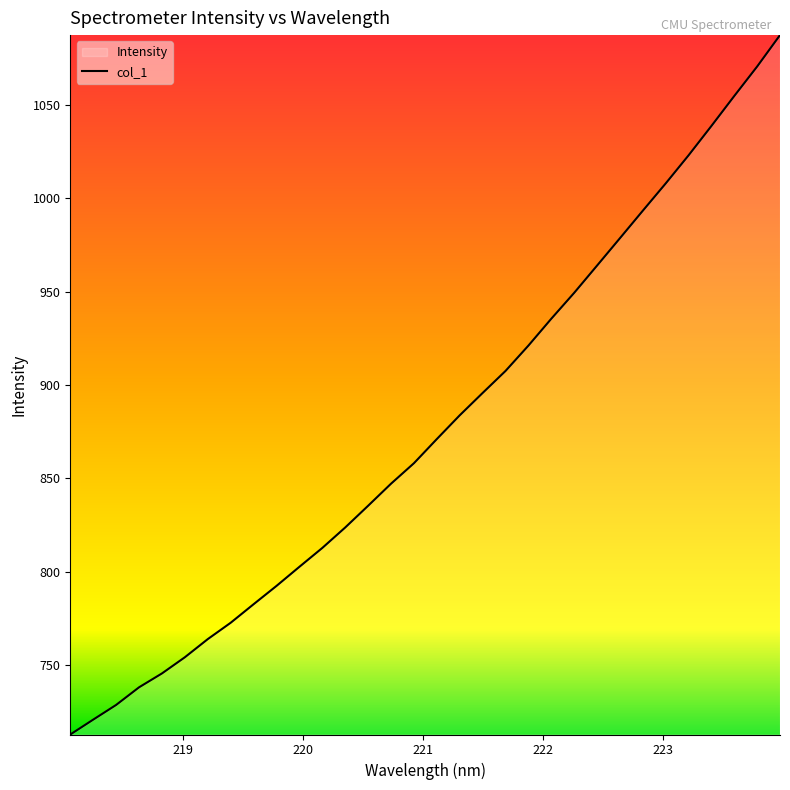

How many data points are less than 871?

16